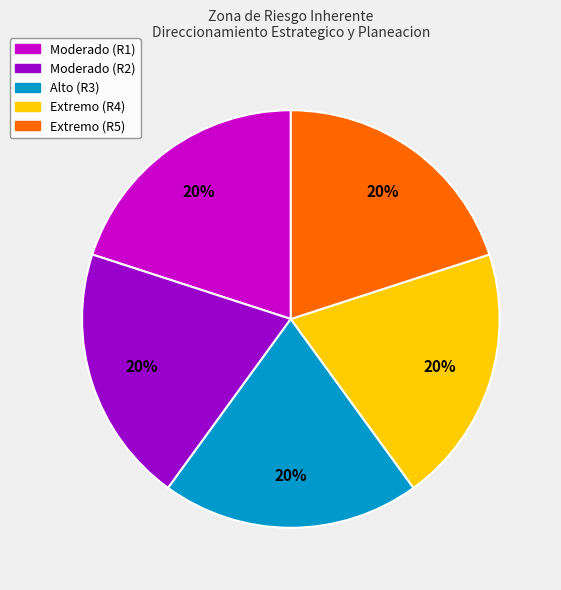

To the nearest percent, what is the average slice percentage?

20%